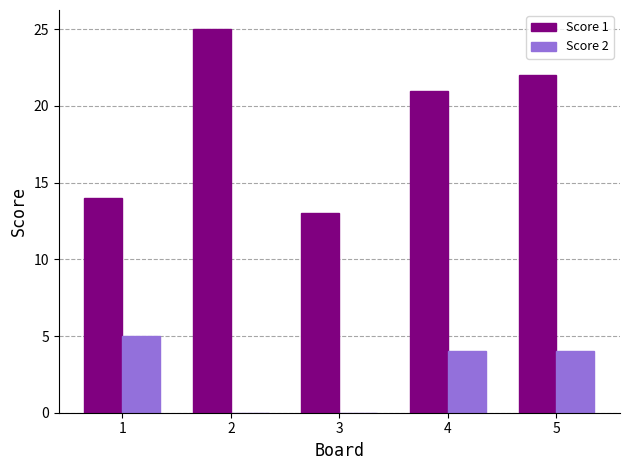

What is the total value across all series at 5?

26